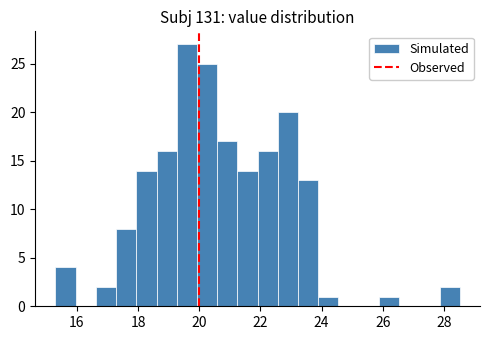

Around what value on the x-axis is the tallest bar? Give the approximate position of its centre, as read against the axis.

19.6